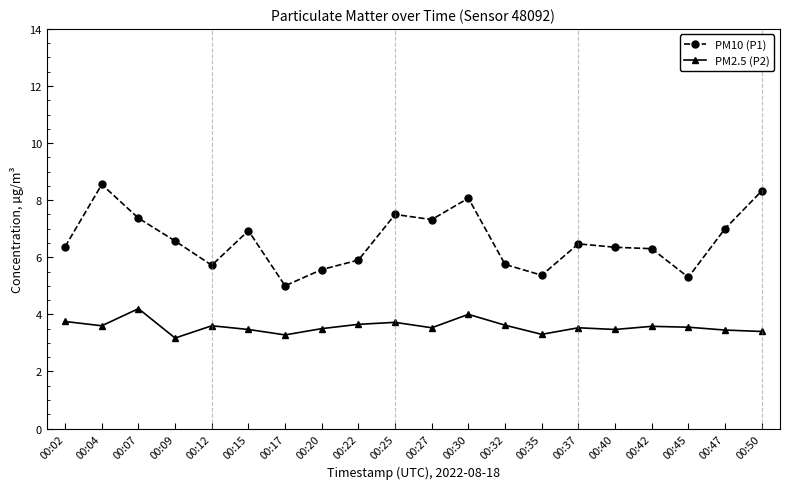

Rank the series by their maximum value, from lowest to highest.

PM2.5 (P2), PM10 (P1)